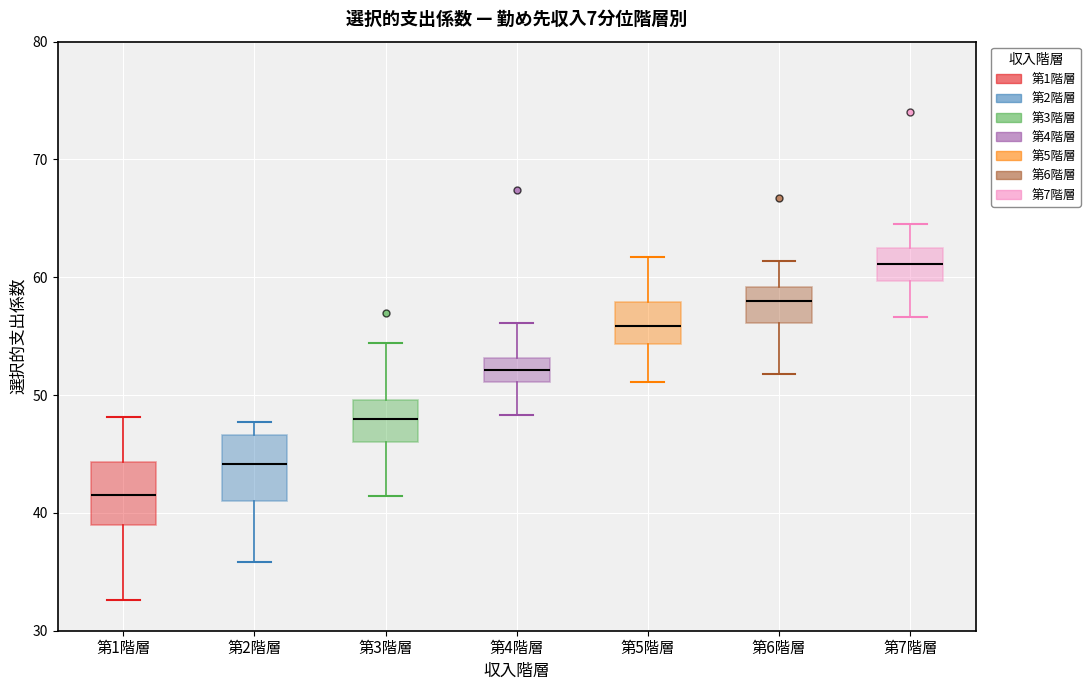

Reading left to right, transcribe this box plot: for each box, give where its median line is, the range the box spans, and where its two whiskers end, as read against the y-axis. The values are not printed on the chart, so give them approximately, as read against the axis.

第1階層: median 42, box 39 to 44, whiskers 33 to 48
第2階層: median 44, box 41 to 47, whiskers 36 to 48
第3階層: median 48, box 46 to 50, whiskers 41 to 54
第4階層: median 52, box 51 to 53, whiskers 48 to 56
第5階層: median 56, box 54 to 58, whiskers 51 to 62
第6階層: median 58, box 56 to 59, whiskers 52 to 61
第7階層: median 61, box 60 to 62, whiskers 57 to 65